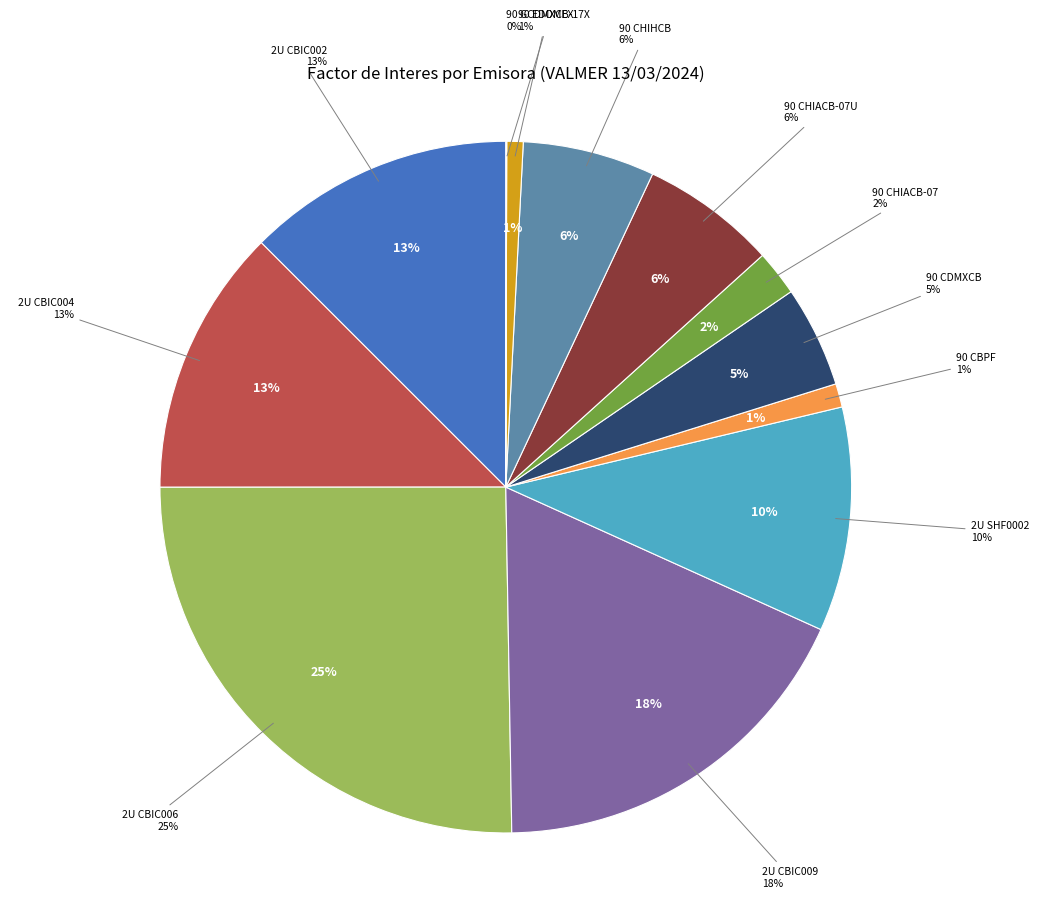

What percentage is the 2U SHF0002 slice, to the nearest percent?

10%